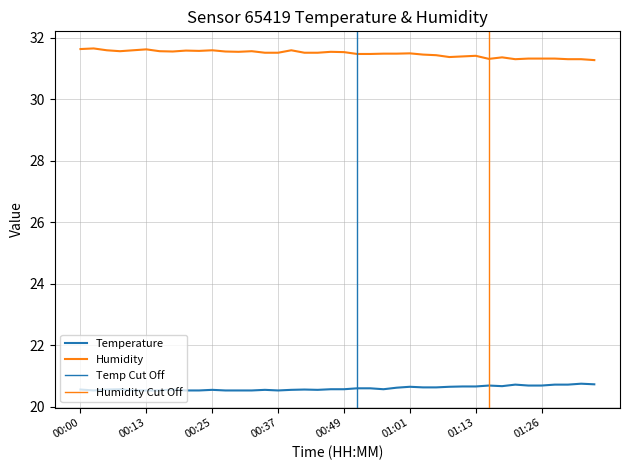

What is the difference between the highest and lowest values at 00:47?

11.0